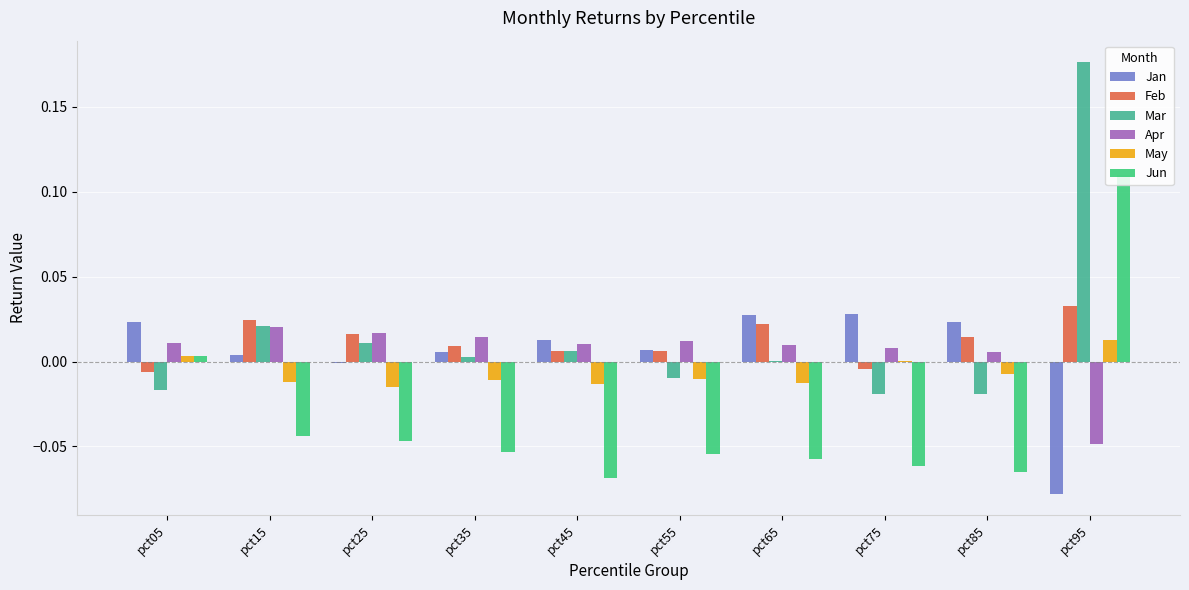

Which series has the widest spread of values?

Mar